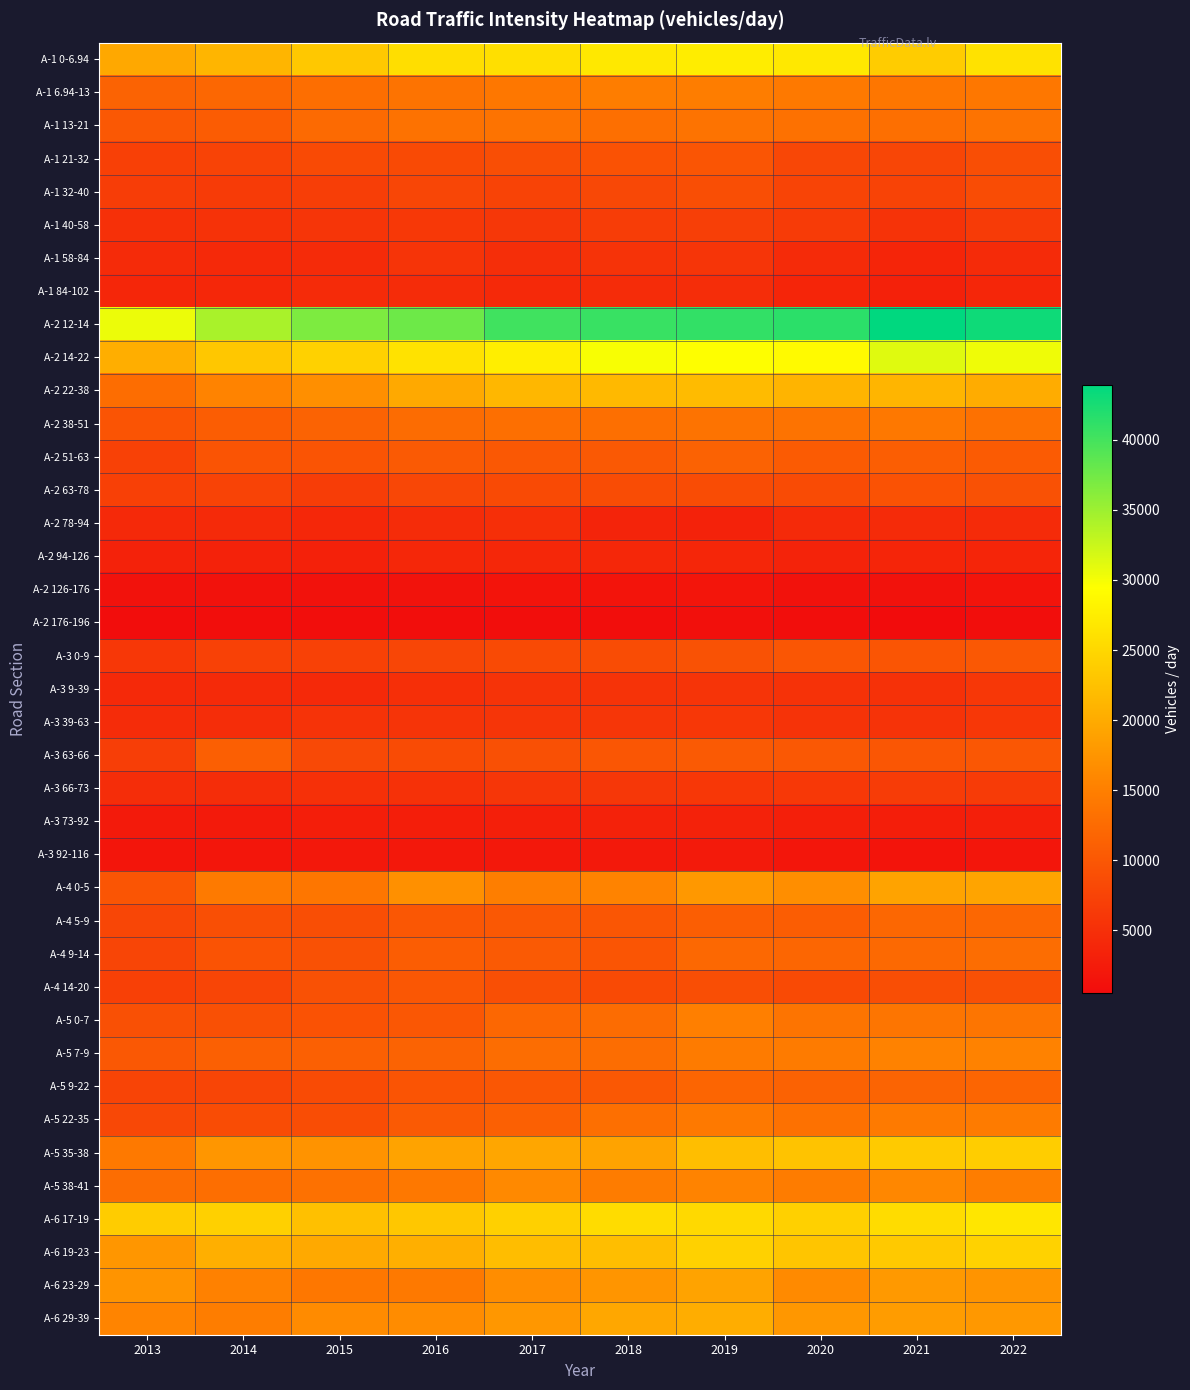

What is the total value across all series at 2013?

365399.0